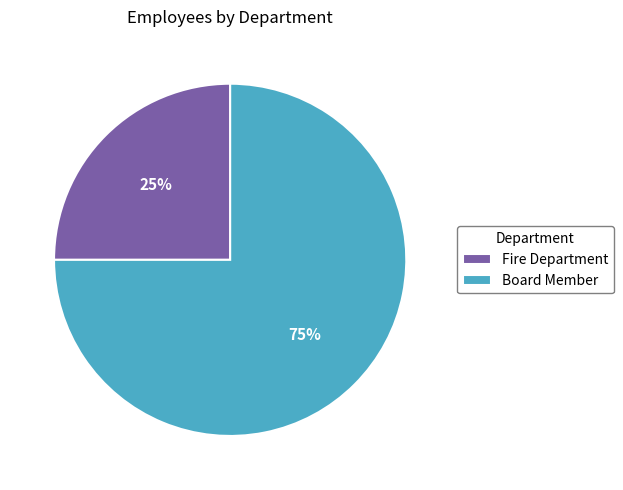

Is the sum of Fire Department and Board Member greater than half?

Yes